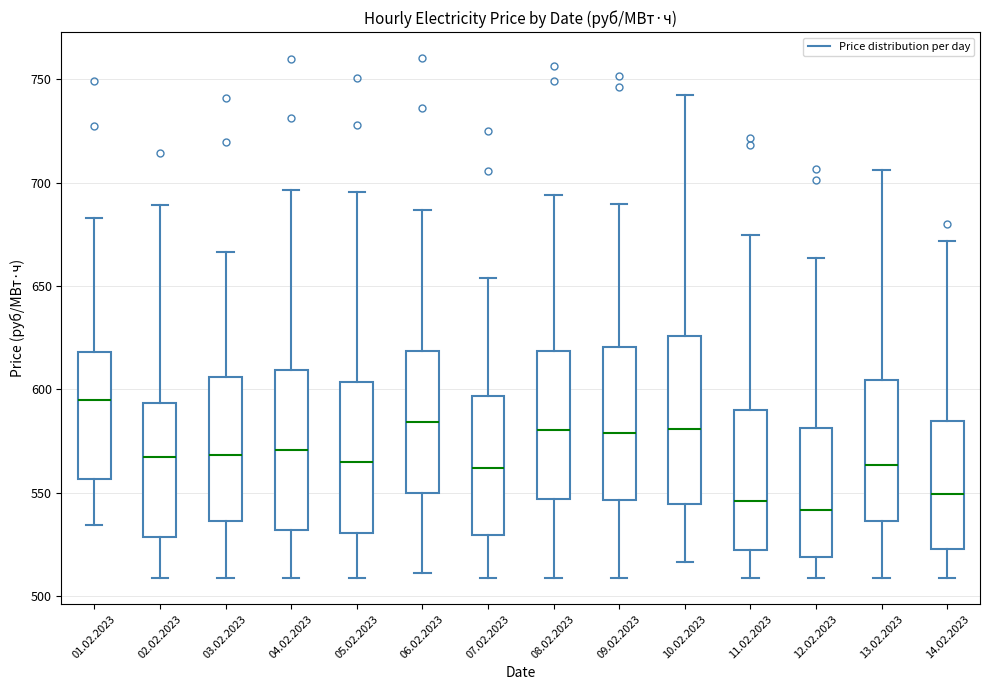

Where does the upper whisker of the box for 02.02.2023 end on the y-axis? The values are not printed on the chart, so give them approximately, as read against the axis.

690